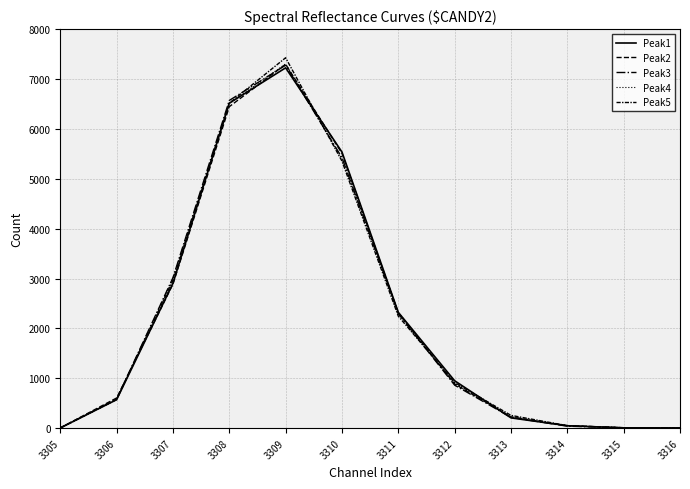

The value of Peak5 at 3312 is 443. True or false?

False